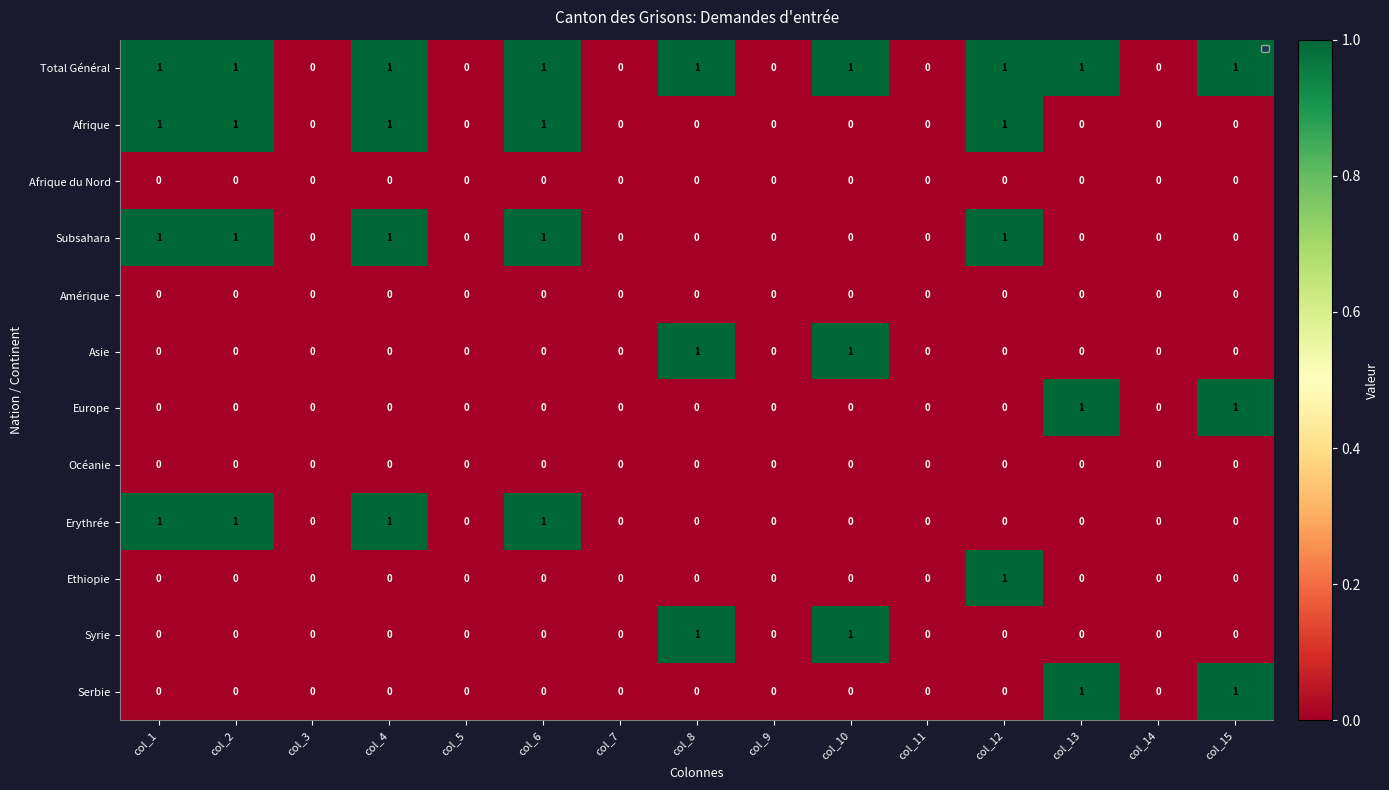

Count the number of categories in the chart.

15